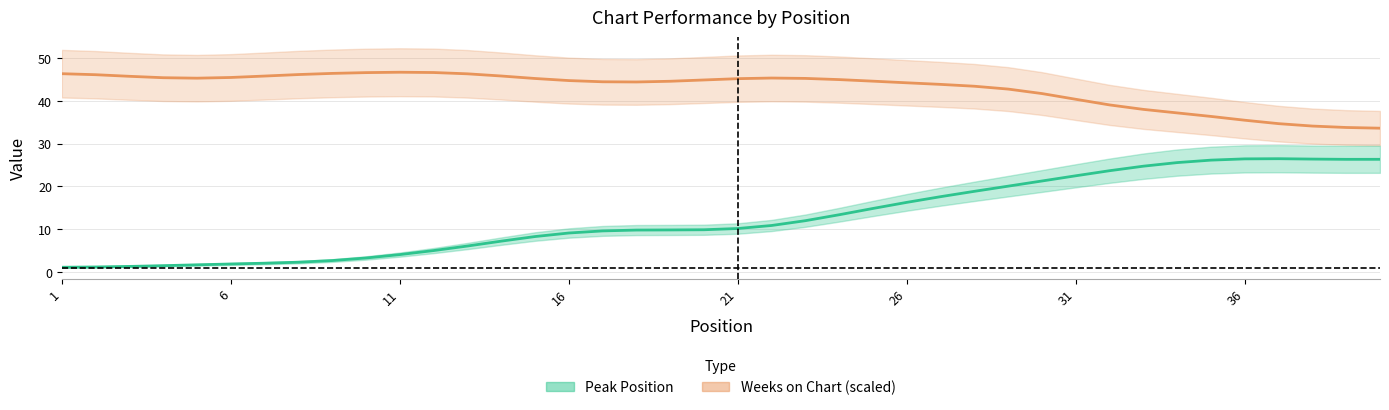

True or false: Weeks on Chart and Peak Position cross at least once.

False